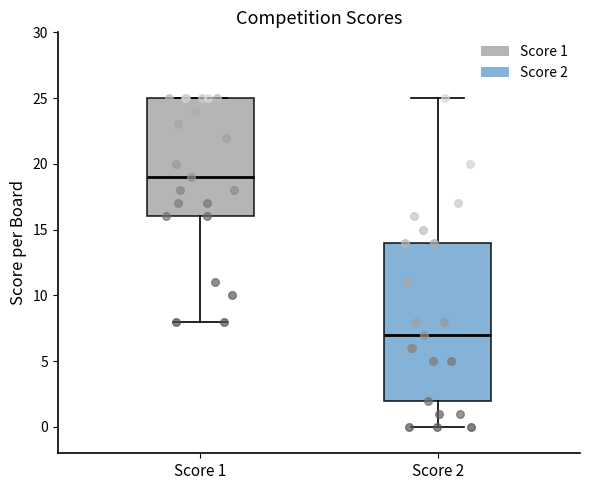

Reading left to right, read every box against the y-axis: the position of its median line, the range the box covers, and the ends of its whiskers. The values are not printed on the chart, so give them approximately, as read against the axis.

Score 1: median 19, box 16 to 25, whiskers 8 to 25
Score 2: median 7, box 2 to 14, whiskers 0 to 25